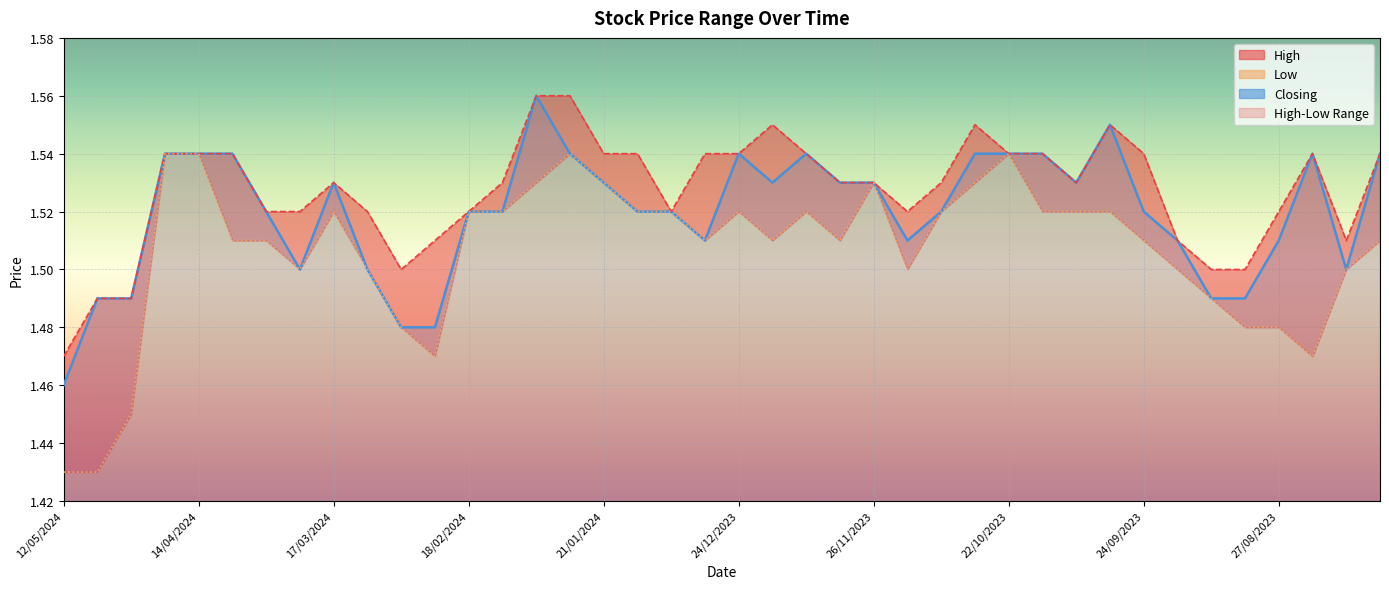

At which category does the chart reach its minimum across all series?

12/05/2024